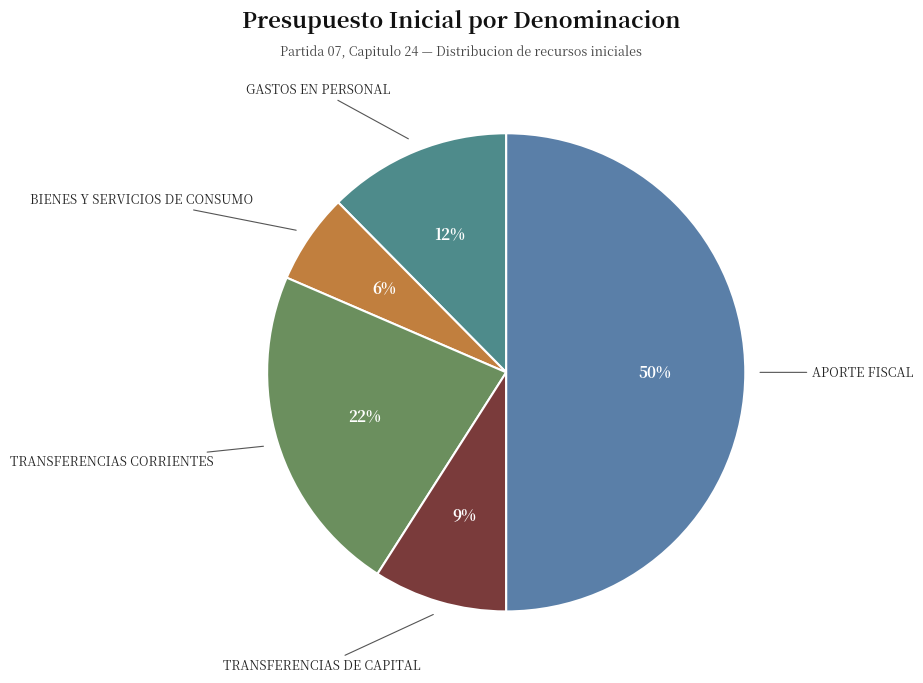

Which category has the smallest portion of the pie?

BIENES Y SERVICIOS DE CONSUMO